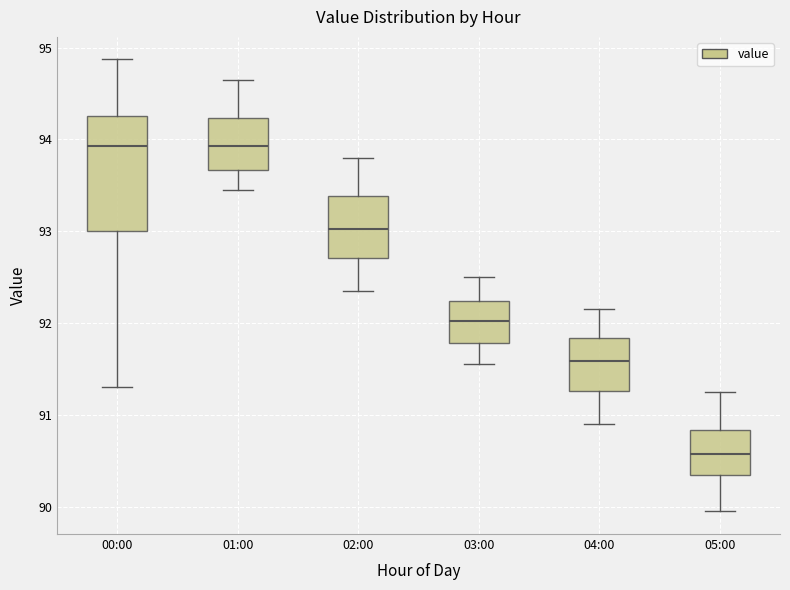

Where is the lower edge of the box for 02:00 on the y-axis? The values are not printed on the chart, so give them approximately, as read against the axis.

92.7